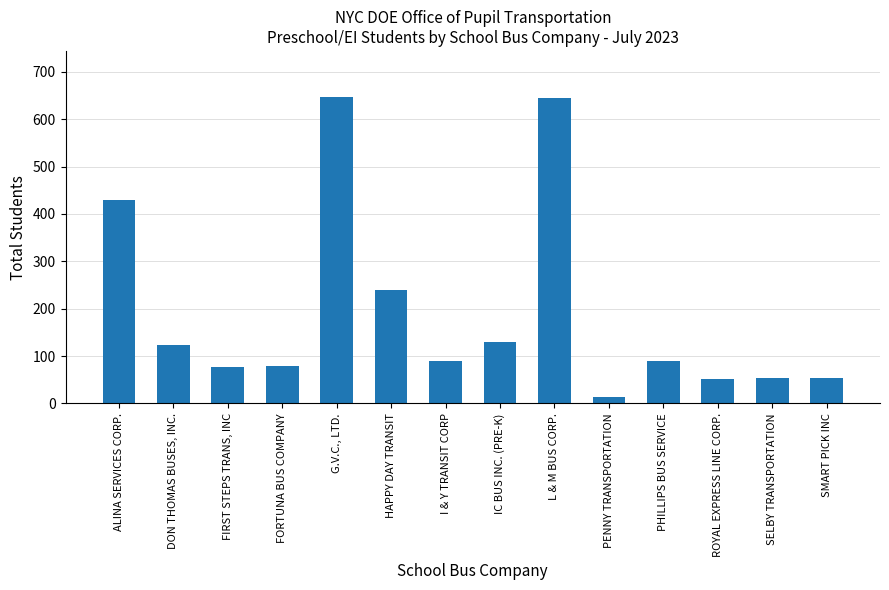

True or false: the data shows 421 at HAPPY DAY TRANSIT.

False